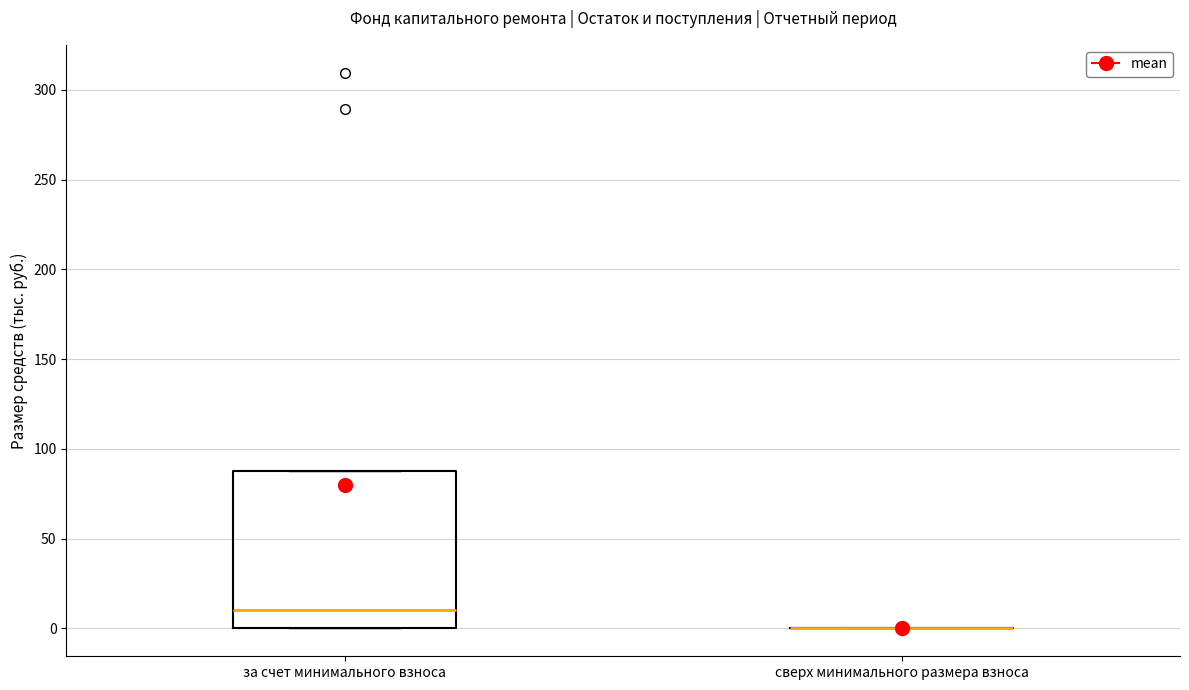

Comparing the boxes themselves (not the whiskers), which one is the tallest?

за счет минимального взноса